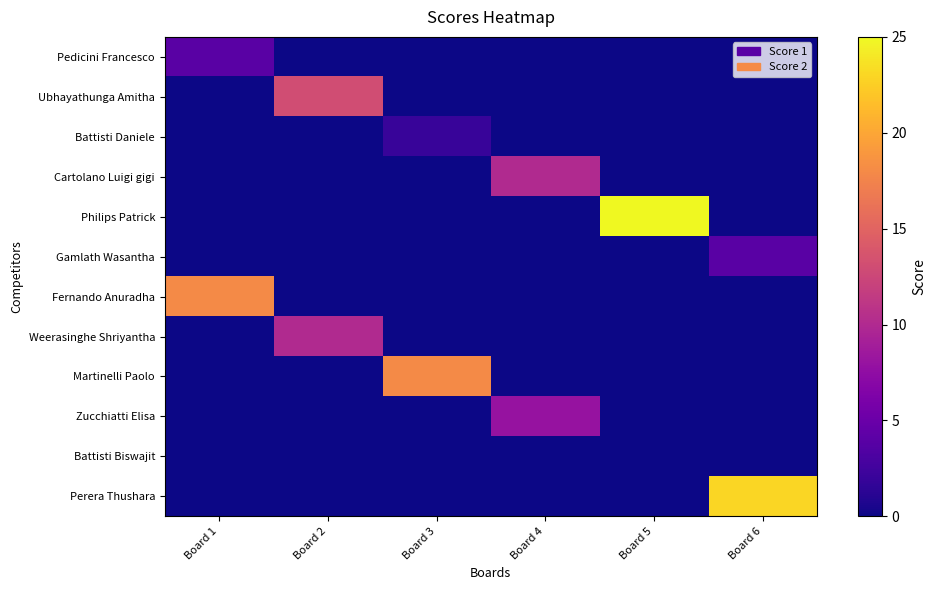

Reading left to right, extract all data points from this chart.

Pedicini Francesco: Board 1=4	Board 2=0	Board 3=0	Board 4=0	Board 5=0	Board 6=0
Ubhayathunga Amitha: Board 1=0	Board 2=13	Board 3=0	Board 4=0	Board 5=0	Board 6=0
Battisti Daniele: Board 1=0	Board 2=0	Board 3=2	Board 4=0	Board 5=0	Board 6=0
Cartolano Luigi gigi: Board 1=0	Board 2=0	Board 3=0	Board 4=10	Board 5=0	Board 6=0
Philips Patrick: Board 1=0	Board 2=0	Board 3=0	Board 4=0	Board 5=25	Board 6=0
Gamlath Wasantha: Board 1=0	Board 2=0	Board 3=0	Board 4=0	Board 5=0	Board 6=4
Fernando Anuradha: Board 1=18	Board 2=0	Board 3=0	Board 4=0	Board 5=0	Board 6=0
Weerasinghe Shriyantha: Board 1=0	Board 2=10	Board 3=0	Board 4=0	Board 5=0	Board 6=0
Martinelli Paolo: Board 1=0	Board 2=0	Board 3=18	Board 4=0	Board 5=0	Board 6=0
Zucchiatti Elisa: Board 1=0	Board 2=0	Board 3=0	Board 4=8	Board 5=0	Board 6=0
Battisti Biswajit: Board 1=0	Board 2=0	Board 3=0	Board 4=0	Board 5=0	Board 6=0
Perera Thushara: Board 1=0	Board 2=0	Board 3=0	Board 4=0	Board 5=0	Board 6=23